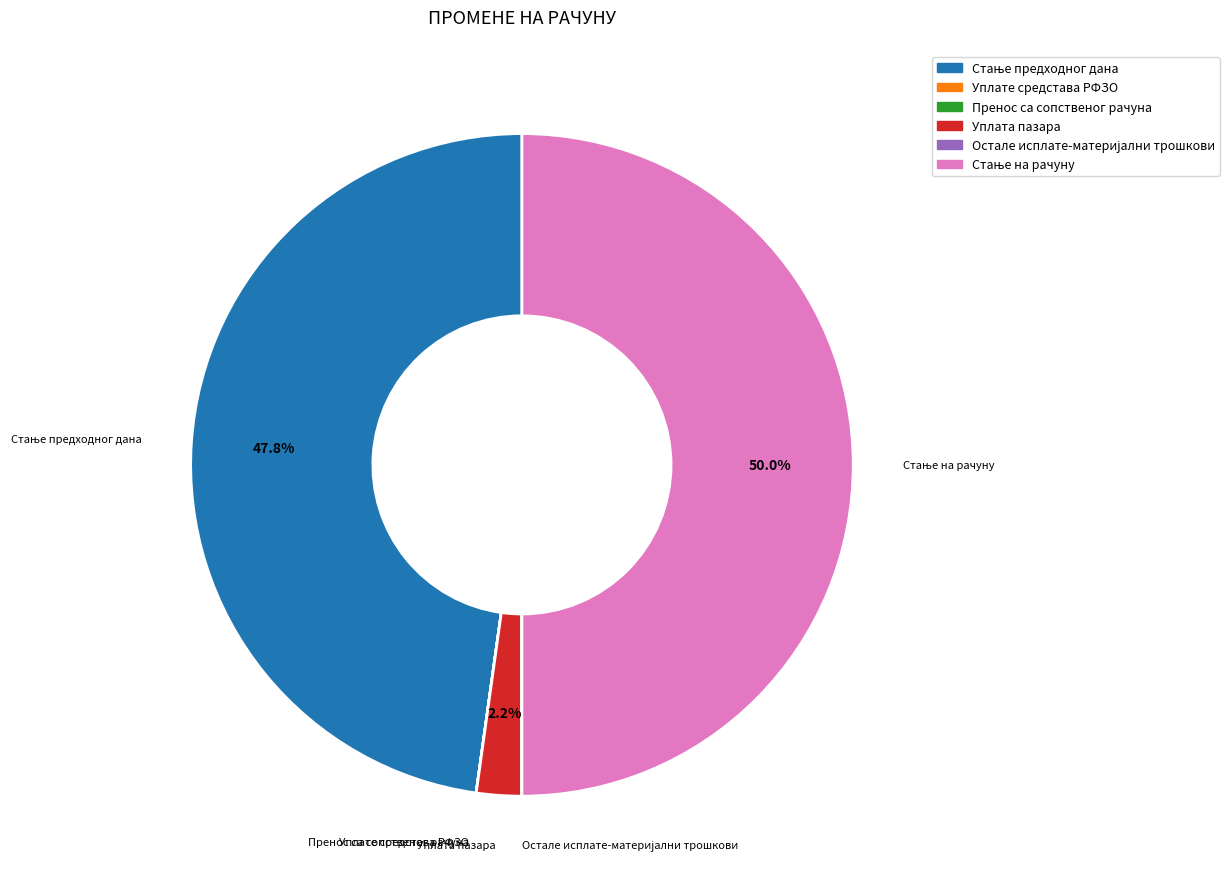

How many slices are in this pie chart?

6